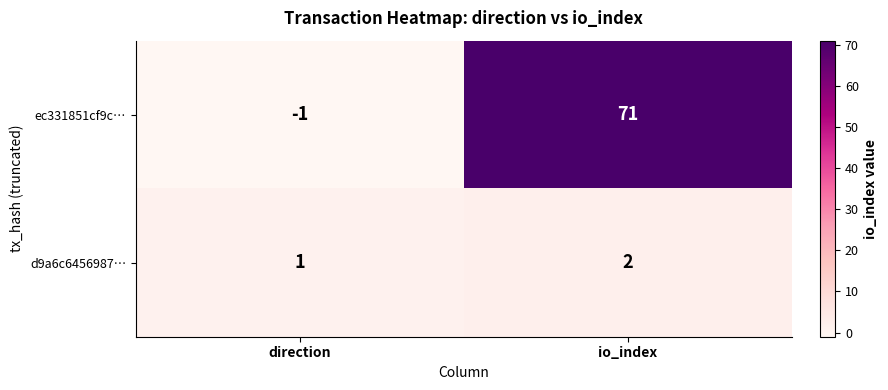

Rank the series by their maximum value, from lowest to highest.

d9a6c6456987…, ec331851cf9c…